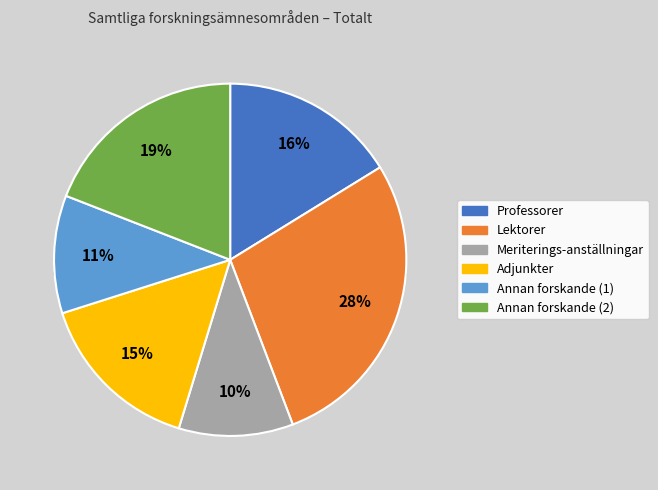

How much of the chart is everything except Annan forskande (1)?

89.2%